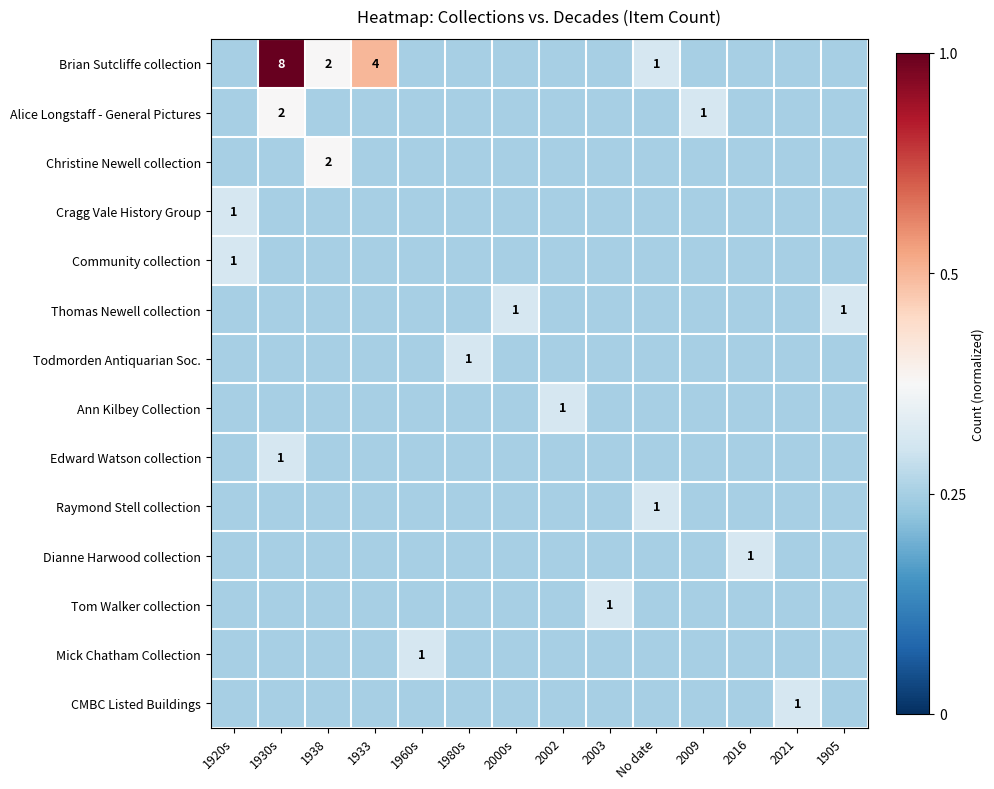

Which series has the largest total across all categories?

Brian Sutcliffe collection